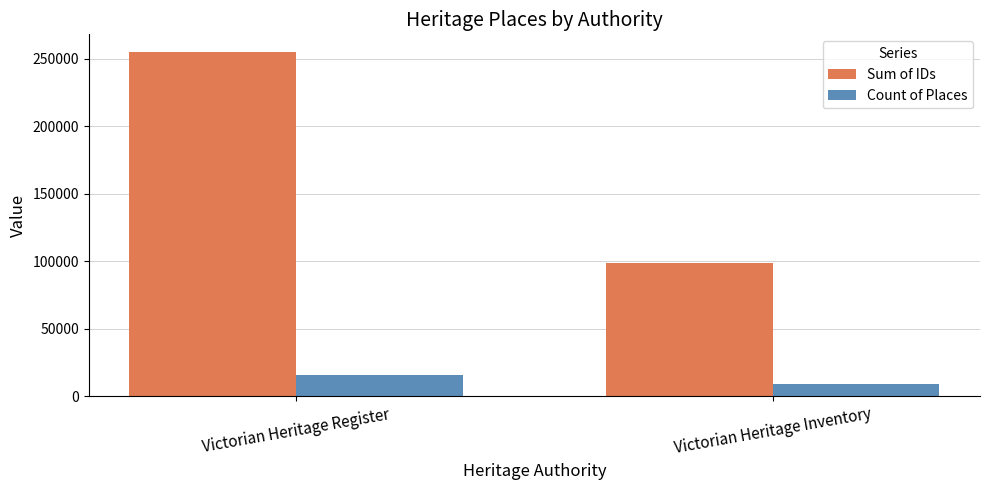

How many bars are there in each group?

2